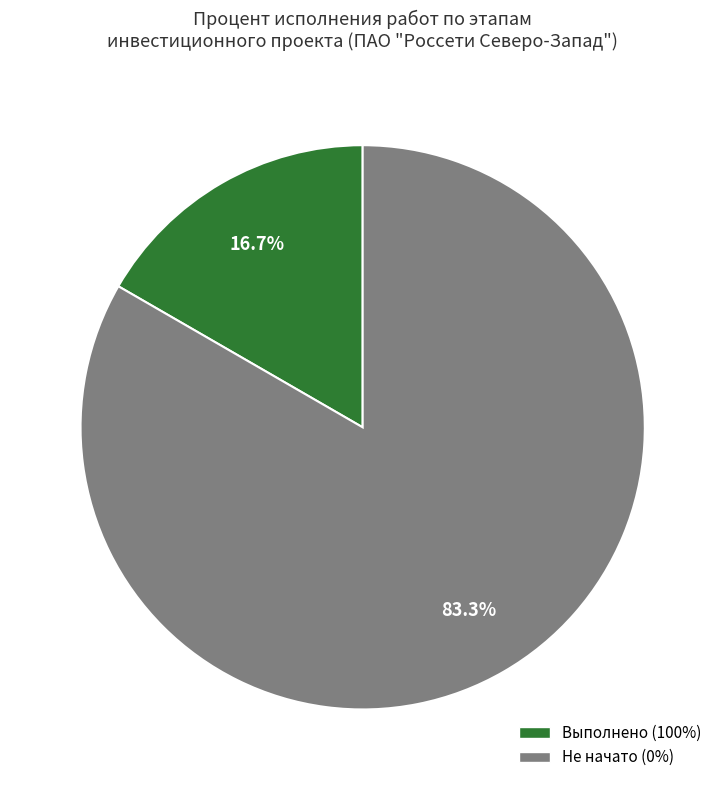

Count the number of slices in the pie.

2